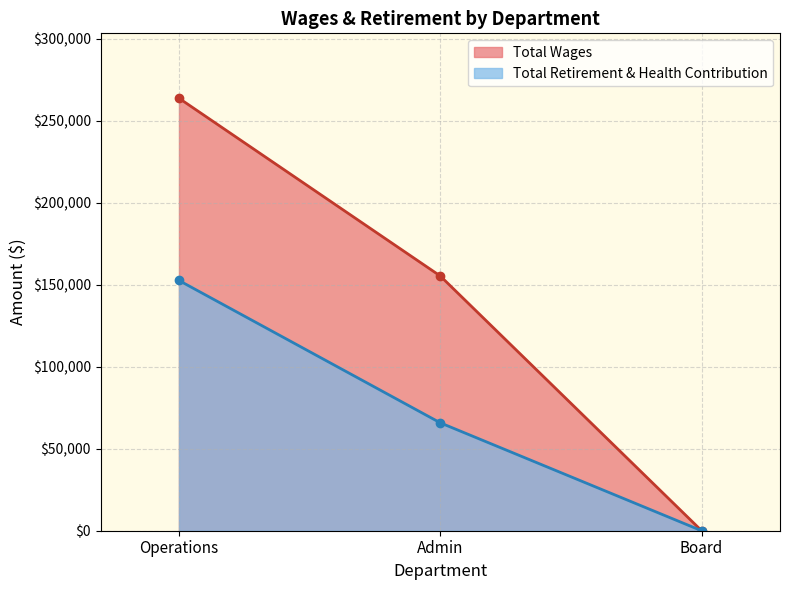

Reading right to left, transcribe all the data shown in this chart.

Total Wages: Board=0	Admin=155260	Operations=263616
Total Retirement & Health Contribution: Board=0	Admin=65767	Operations=152522